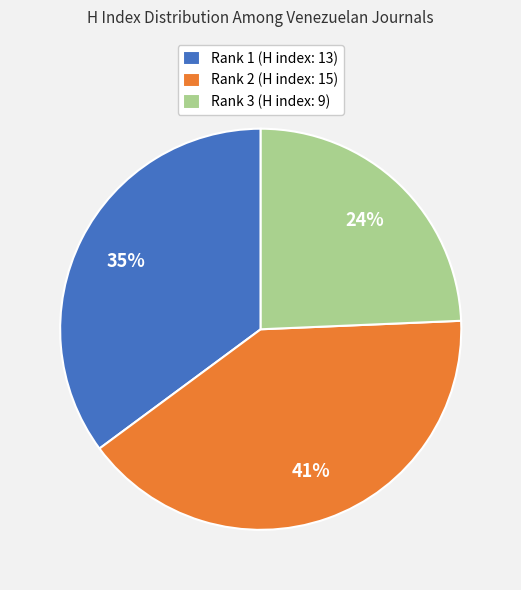

Is it true that Rank 1 (H index: 13) is 35% of the pie?

True